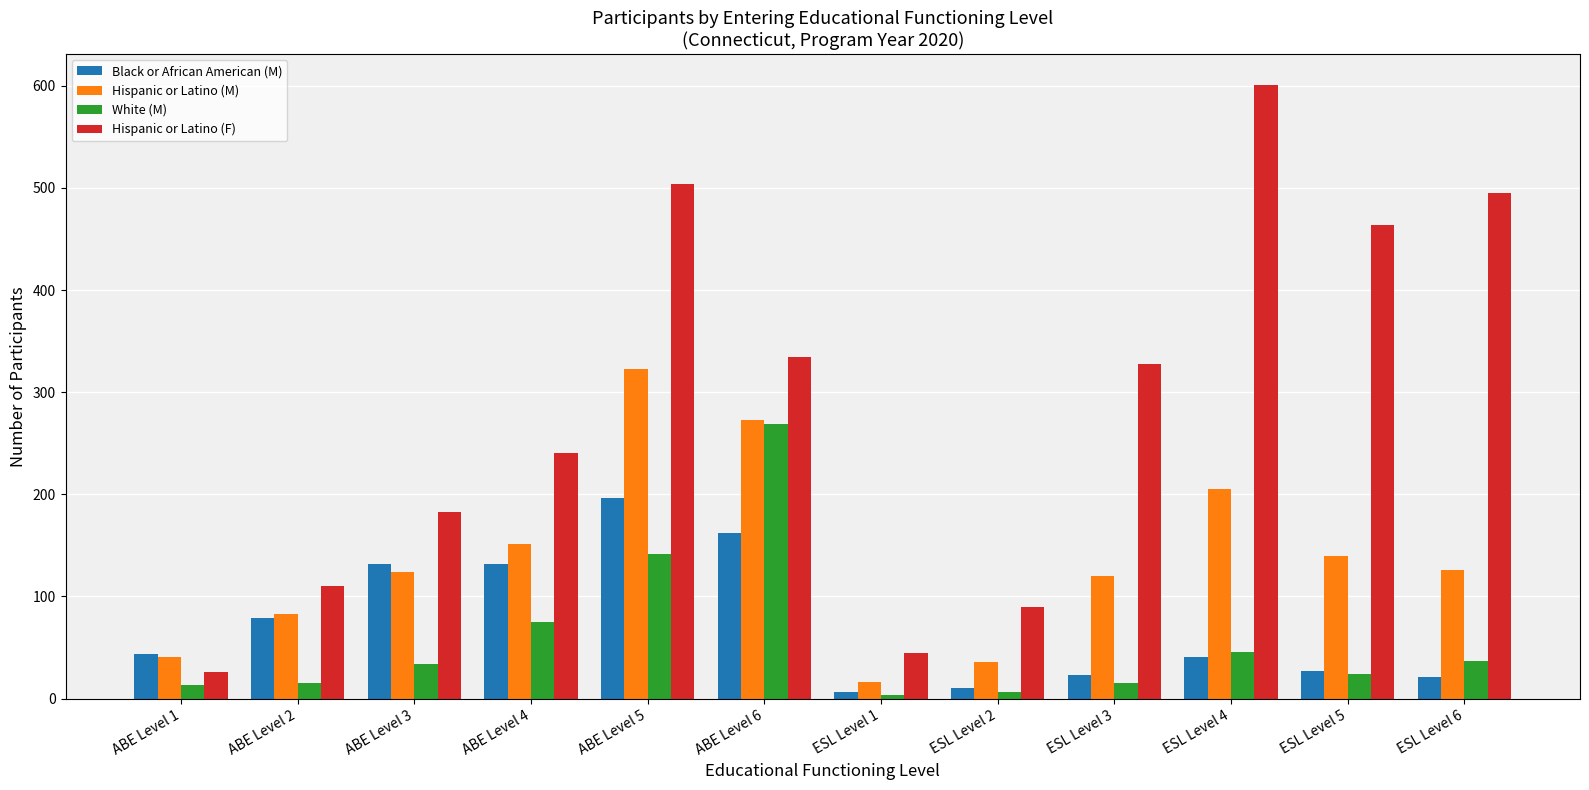

True or false: Hispanic or Latino (M) has a value of 151 at ABE Level 4.

True